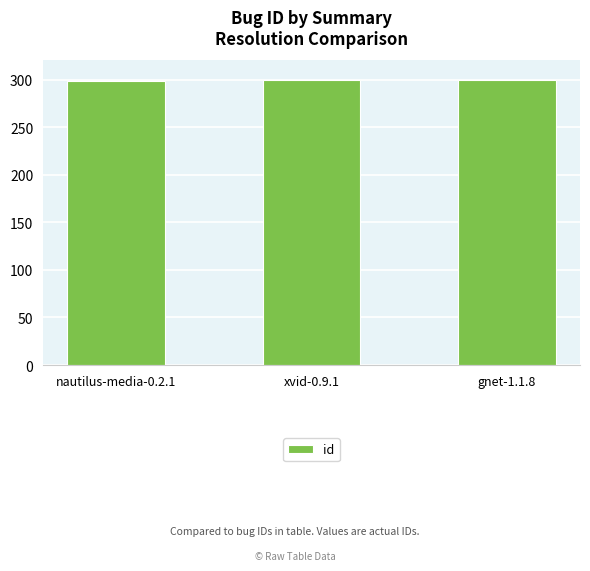

Are the bars grouped side by side (vs. stacked)?

No